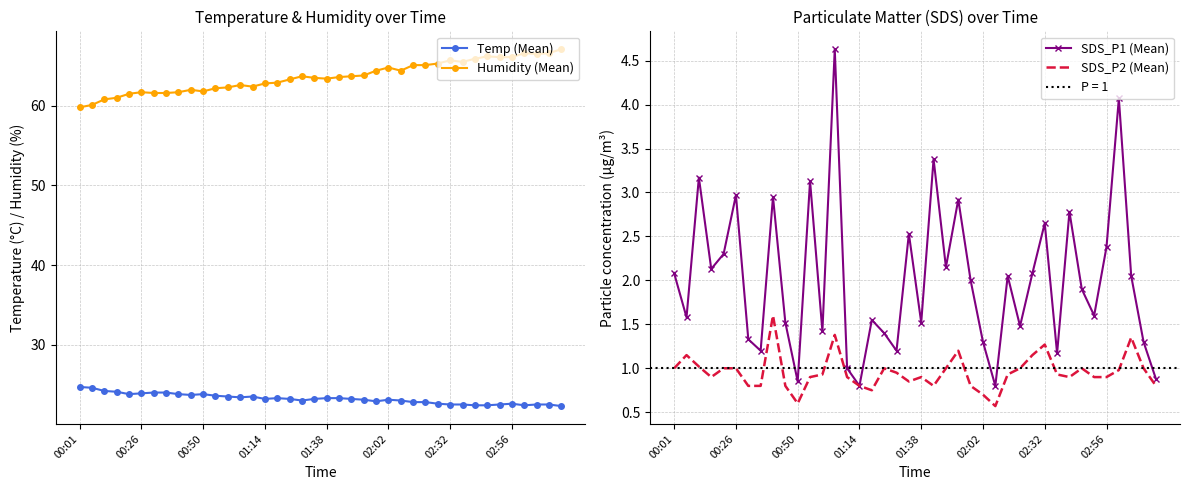

What is the maximum value for Humidity (Mean)?

67.1